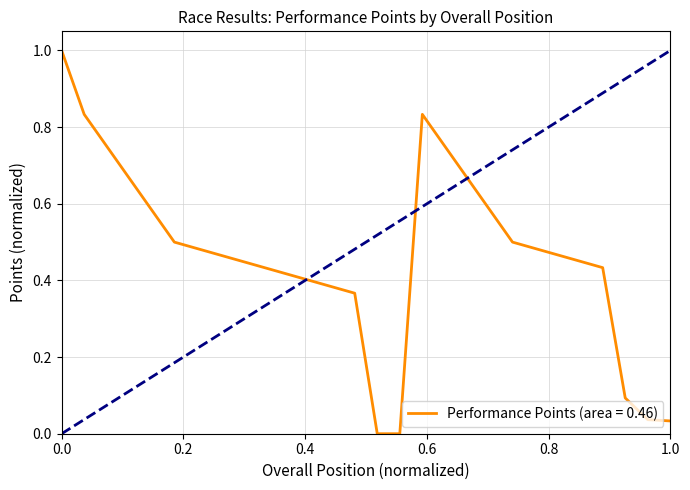

What is the maximum value shown in the chart?

1.0